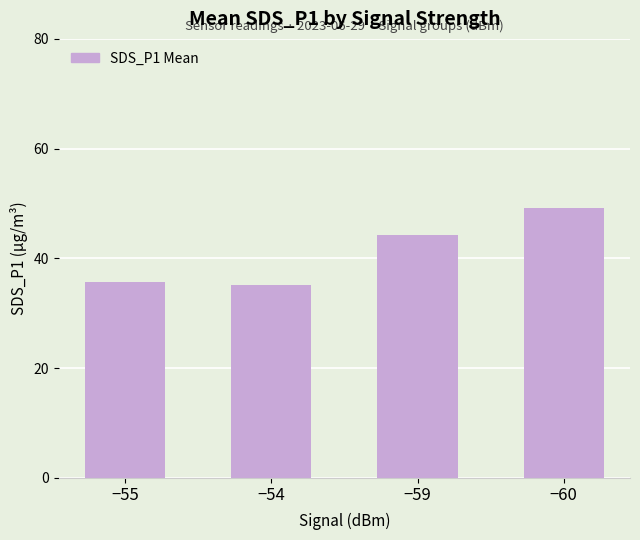

What is the change in value from −59 to −60?

+4.9